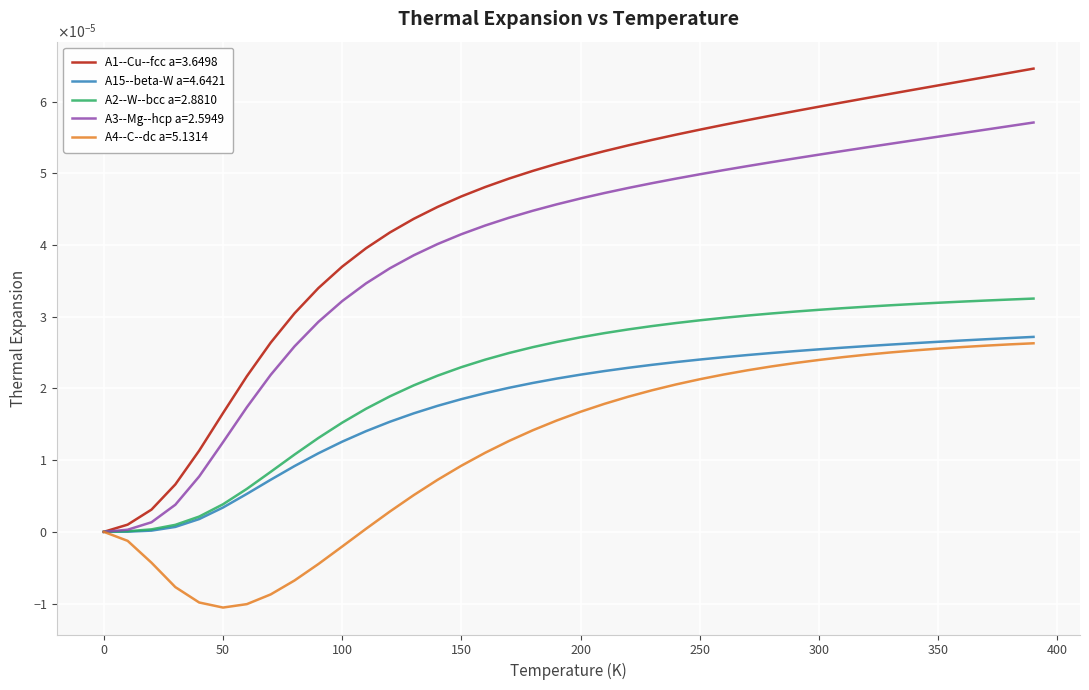

List the series in order of their peak value, lowest first.

A4--C--dc a=5.1314, A15--beta-W a=4.6421, A2--W--bcc a=2.8810, A3--Mg--hcp a=2.5949, A1--Cu--fcc a=3.6498